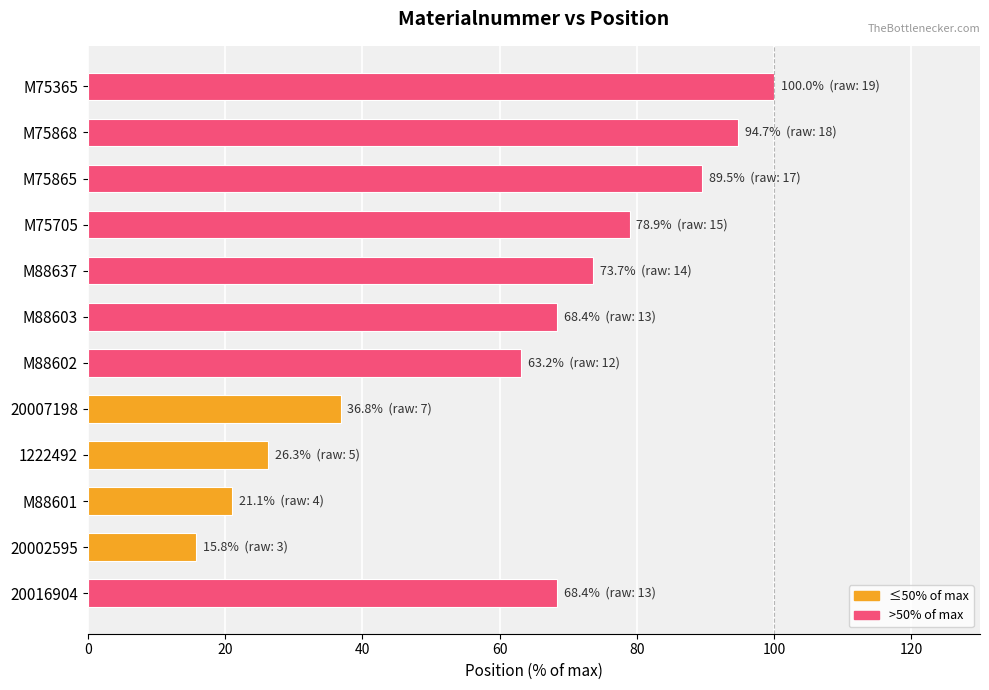

What is the greatest value displayed?

100.0